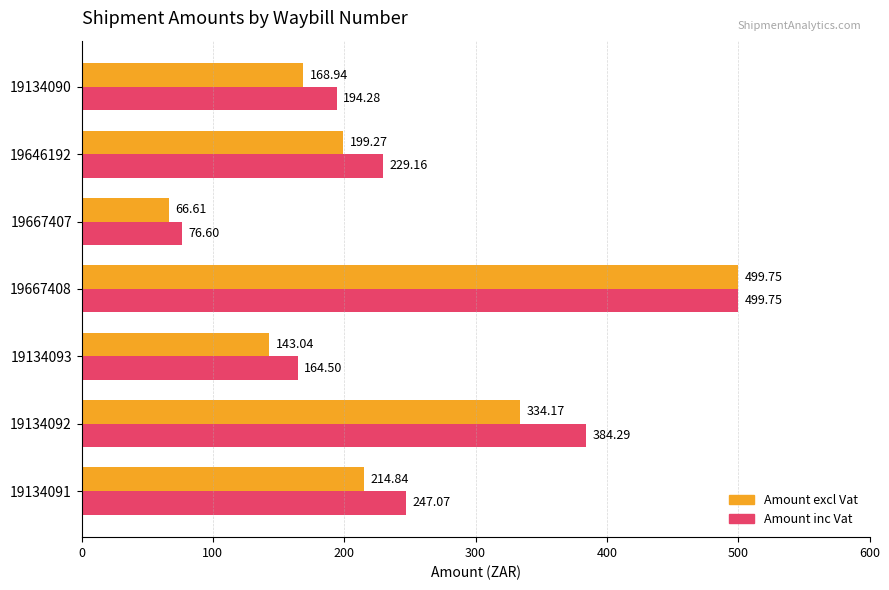

Which series has the largest range (max minus min)?

Amount excl Vat